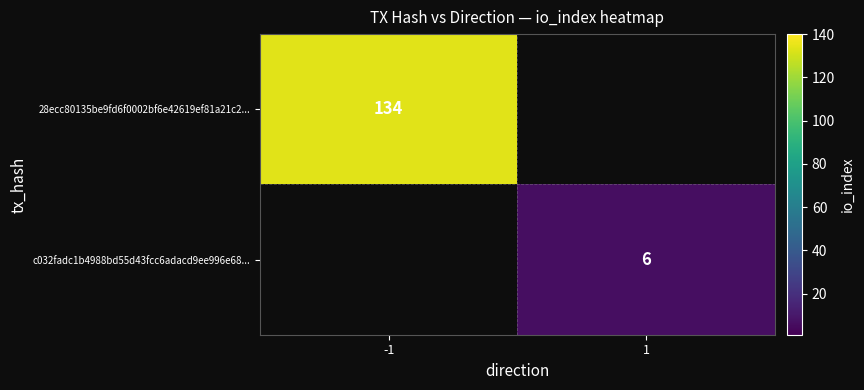

The 28ecc80135be9fd6f0002bf6e42619ef81a21c2... series shows 134 at -1. True or false?

True